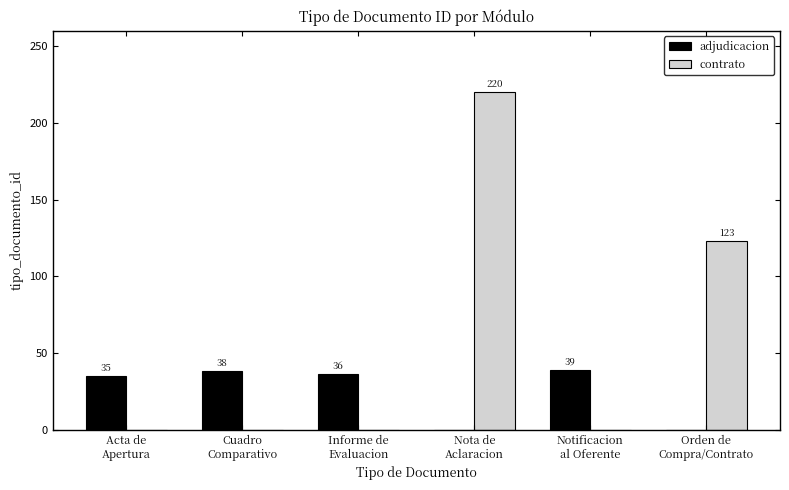

Reading right to left, extract all data points from this chart.

adjudicacion: Orden de
Compra/Contrato=0	Notificacion
al Oferente=39	Nota de
Aclaracion=0	Informe de
Evaluacion=36	Cuadro
Comparativo=38	Acta de
Apertura=35
contrato: Orden de
Compra/Contrato=123	Notificacion
al Oferente=0	Nota de
Aclaracion=220	Informe de
Evaluacion=0	Cuadro
Comparativo=0	Acta de
Apertura=0